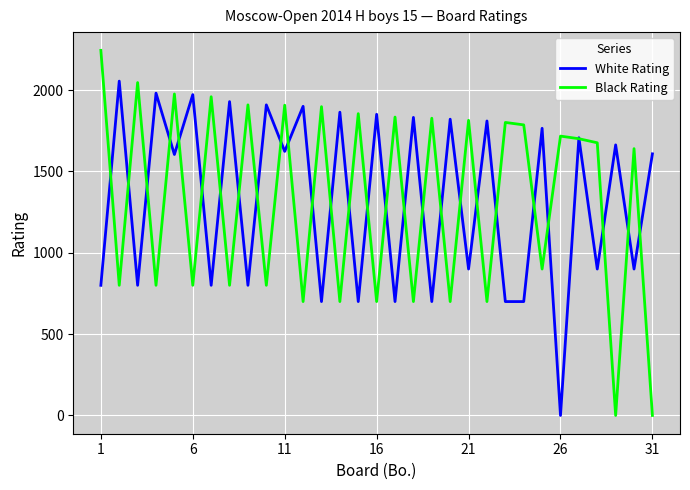

List the series in order of their peak value, lowest first.

White Rating, Black Rating